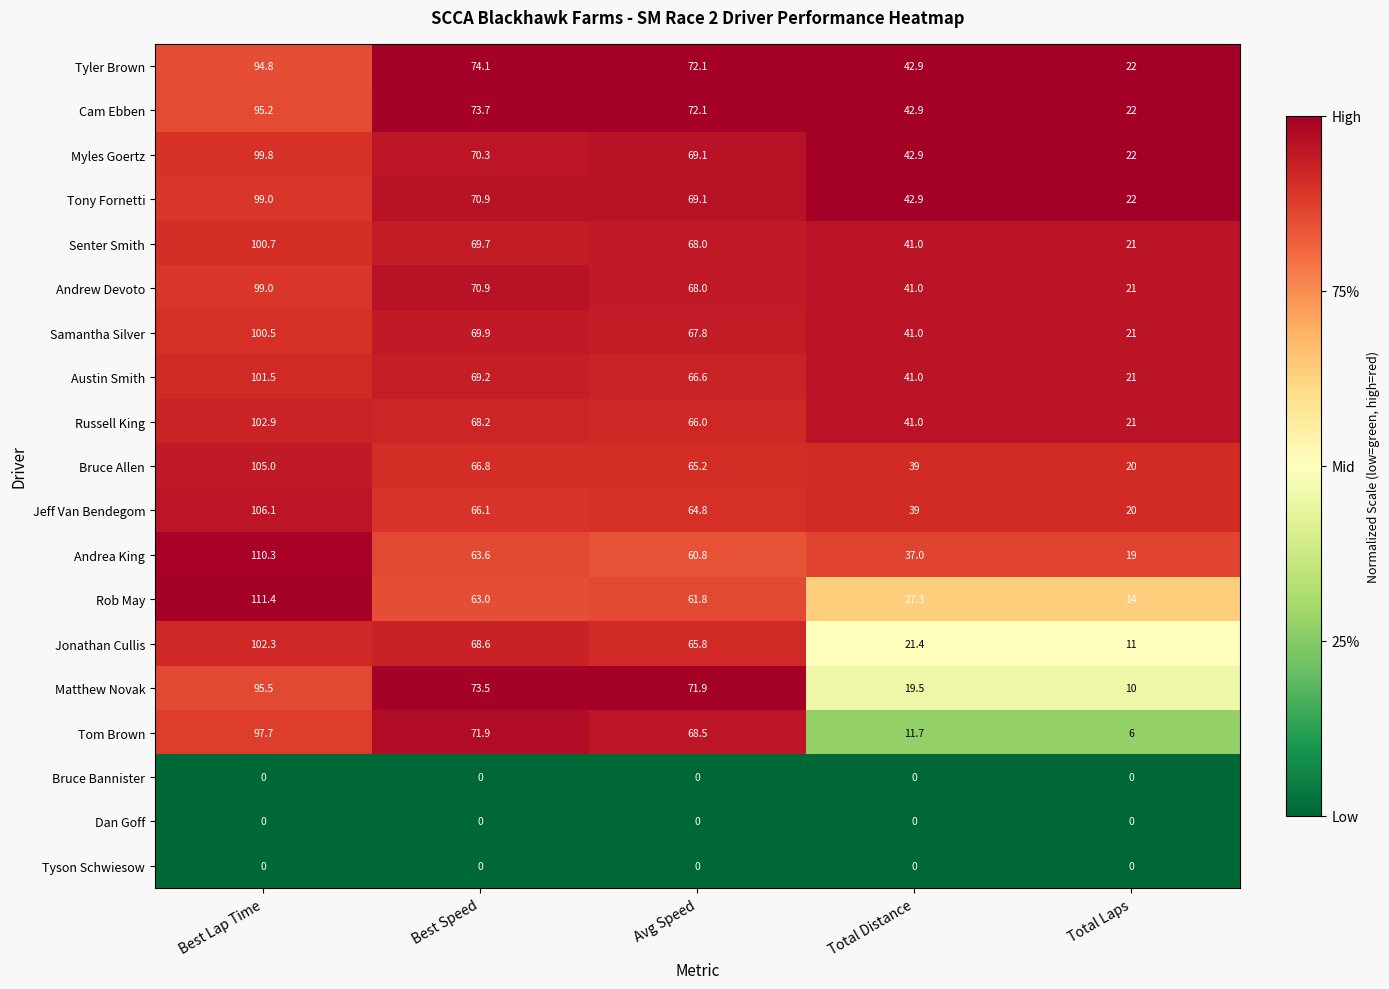

What is the difference between the Tom Brown values at Best Speed and Avg Speed?

3.4